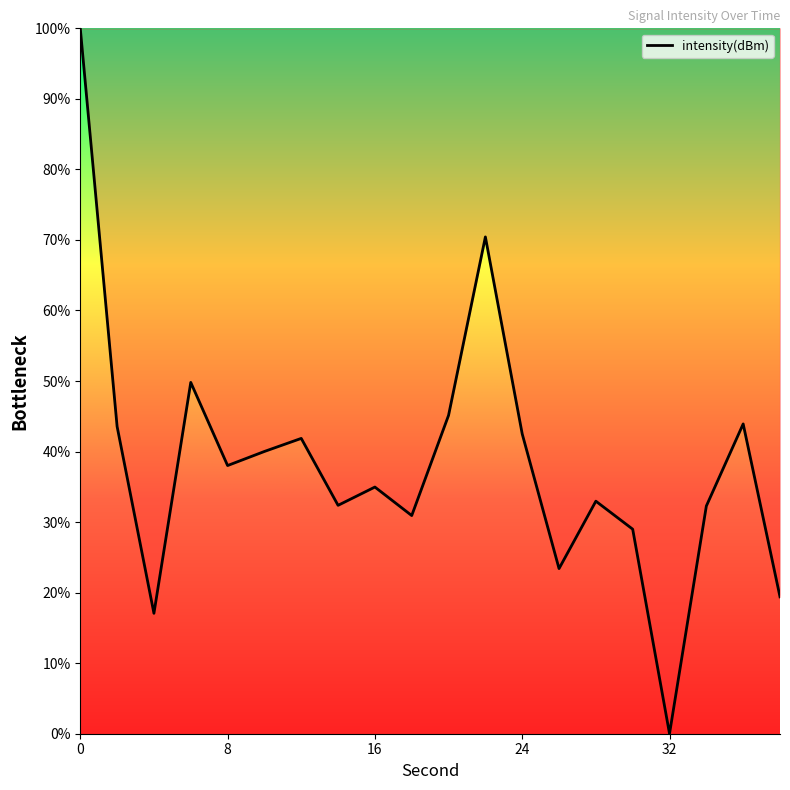

What is the greatest value displayed?

100.0